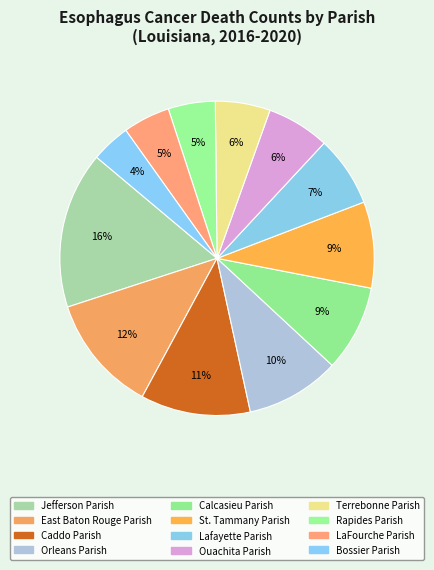

What is the largest slice in the pie chart?

Jefferson Parish